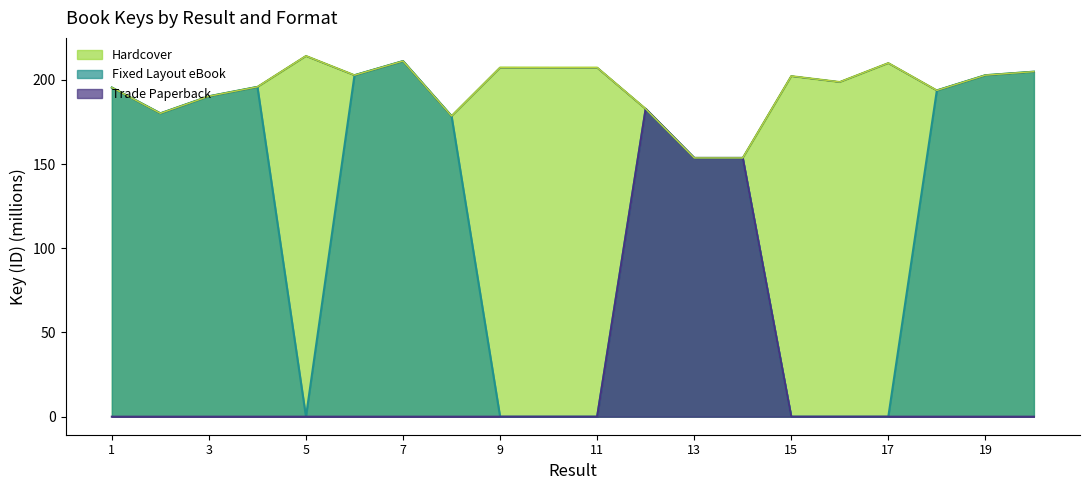

Count the number of data series in this chart.

3